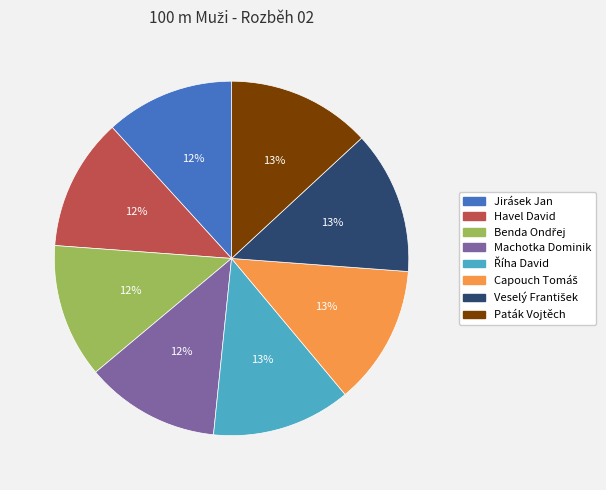

Approximately how many times larger is the value at Machotka Dominik compared to Jirásek Jan?

1.0